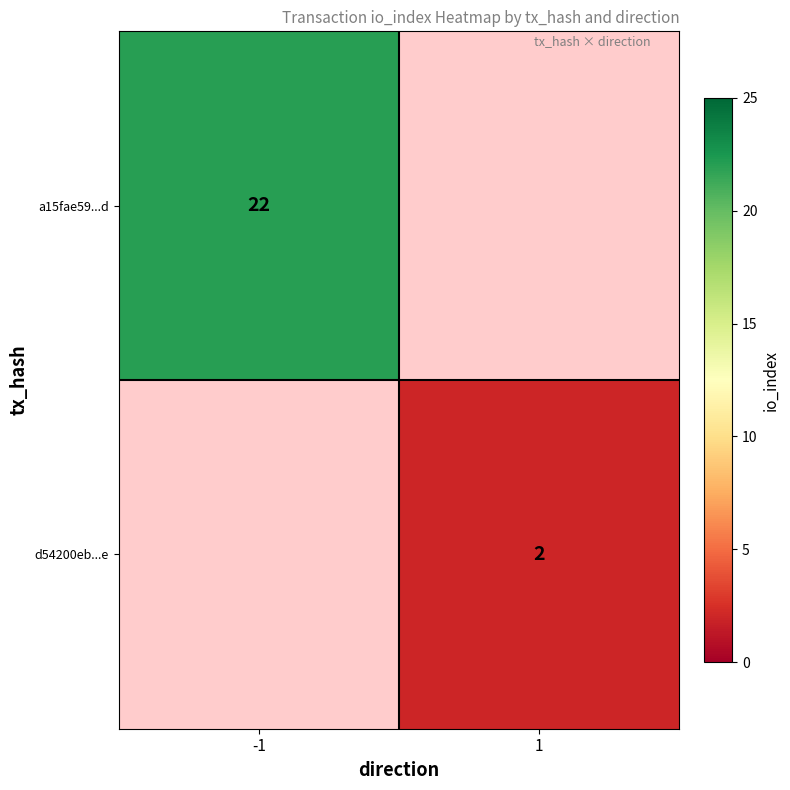

True or false: a15fae59...d has a value of 15 at -1.

False